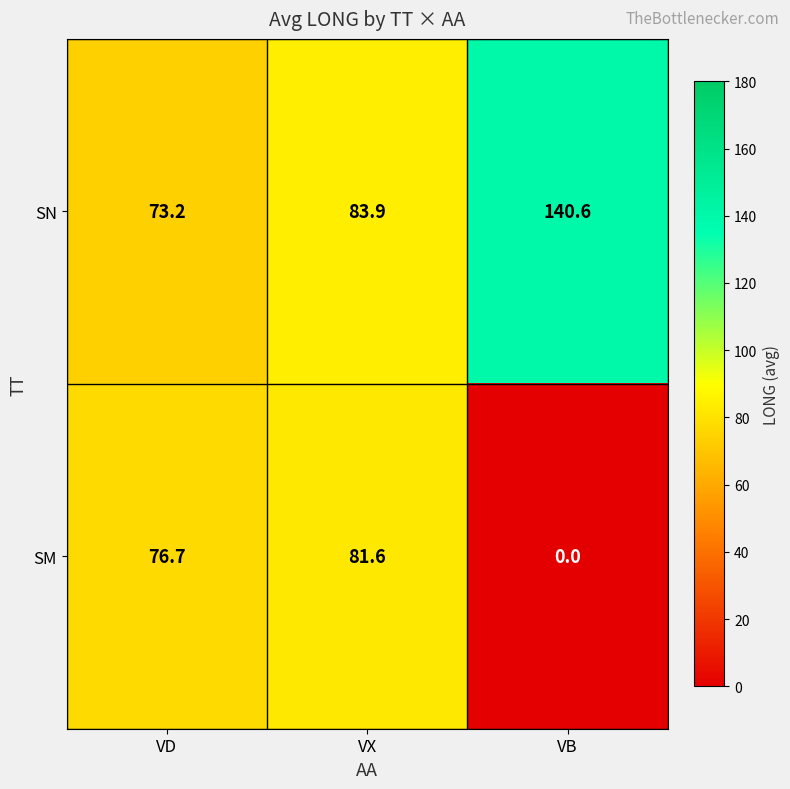

At which label is SN closest to 106?

VX